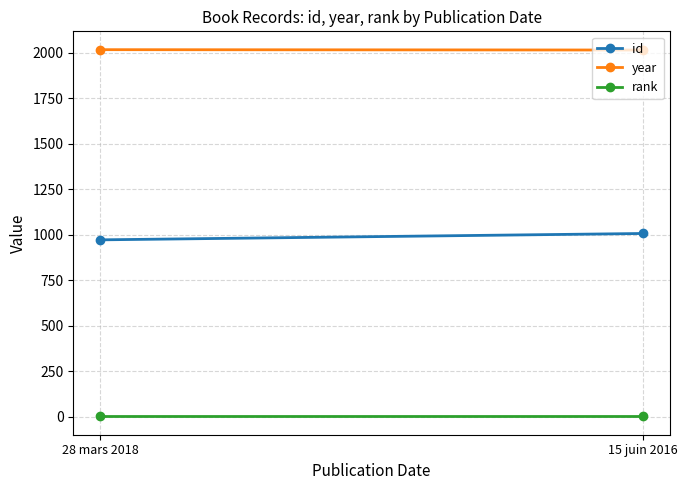

Reading left to right, transcribe all the data shown in this chart.

id: 28 mars 2018=972	15 juin 2016=1007
year: 28 mars 2018=2018	15 juin 2016=2016
rank: 28 mars 2018=1	15 juin 2016=1